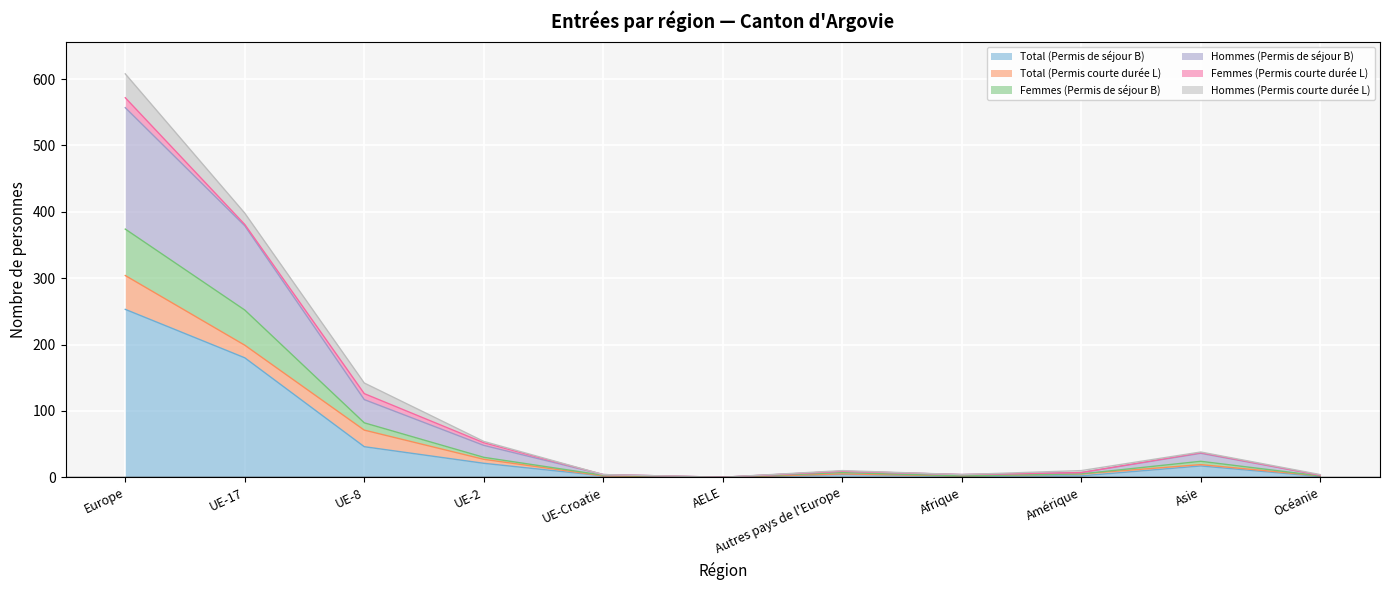

Which category has the highest value in the Total (Permis de séjour B) series?

Europe